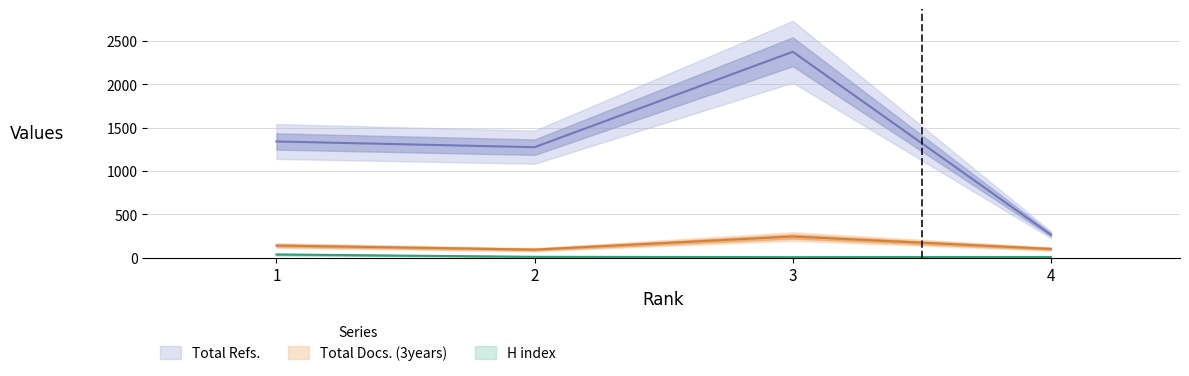

Is the value of H index at 2 greater than the value of Total Refs. at 1?

No